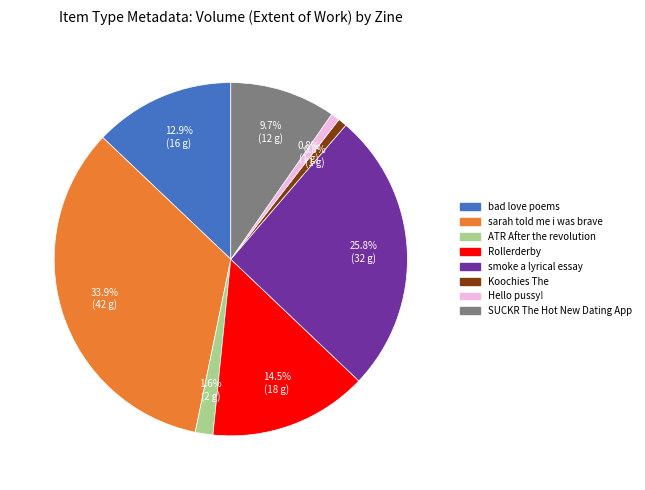

What is the largest slice in the pie chart?

sarah told me i was brave